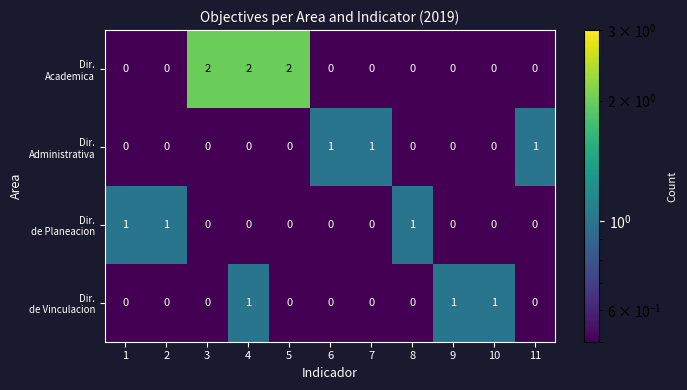

At how many categories does at least one series exceed 0?

11